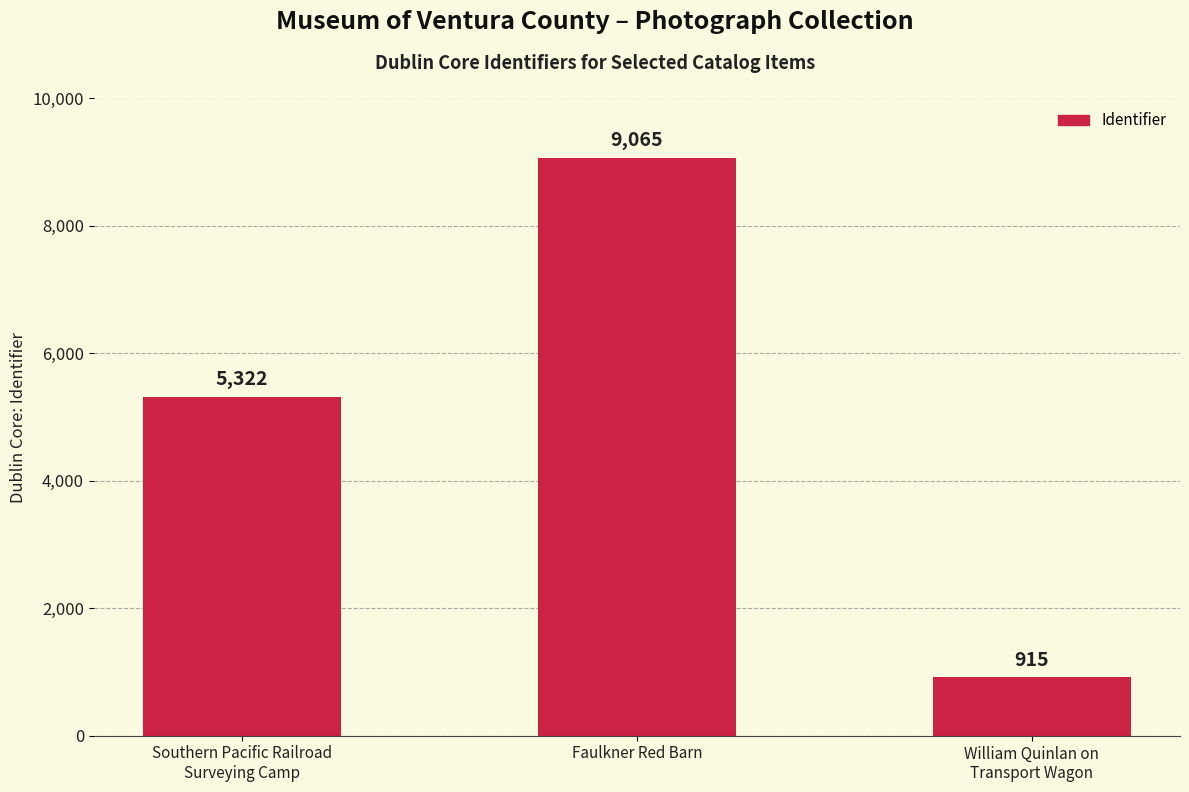

Reading left to right, what are all the values shown in this chart?

Southern Pacific Railroad
Surveying Camp=5322	Faulkner Red Barn=9065	William Quinlan on
Transport Wagon=915